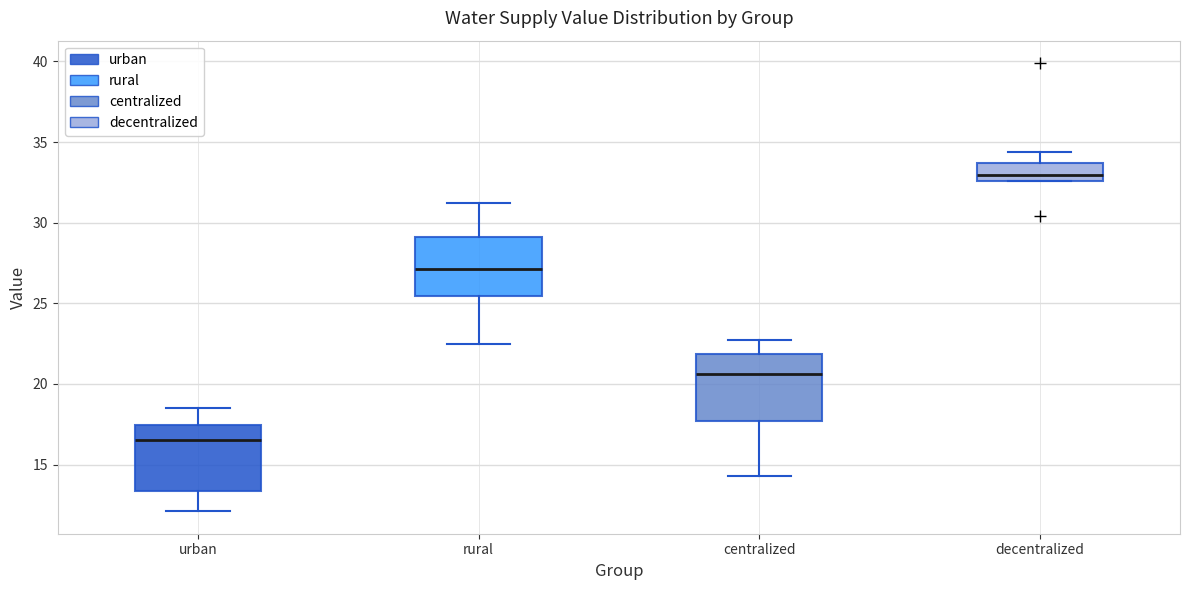

Which box has the lowest median line?

urban